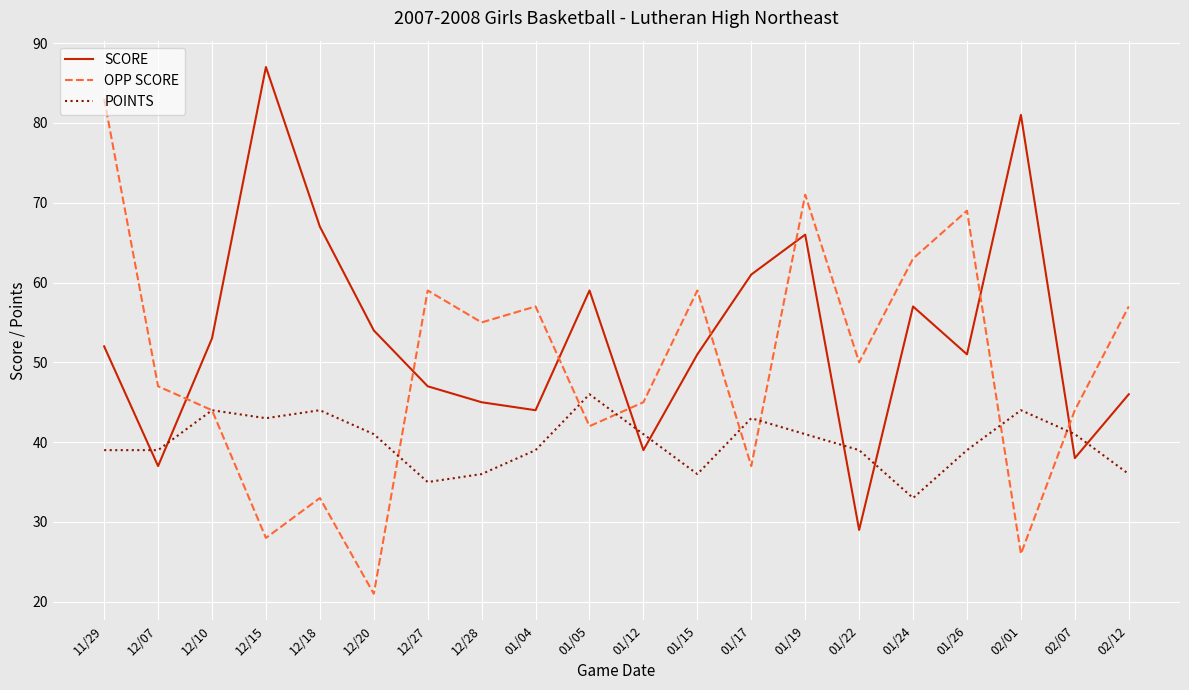

How many values in the SCORE series are below 52?

10